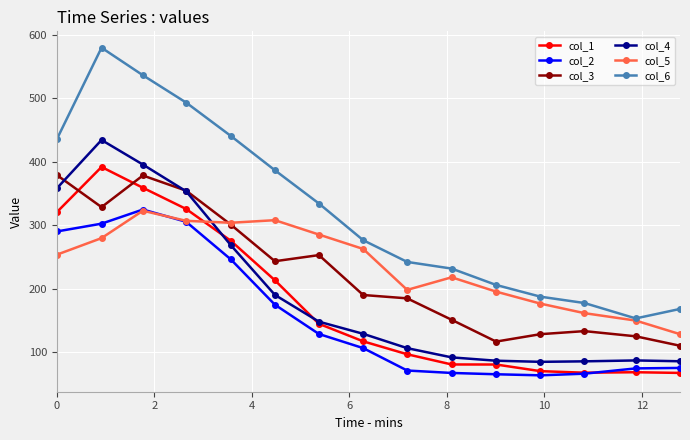

At how many categories does at least one series exceed 374?

6